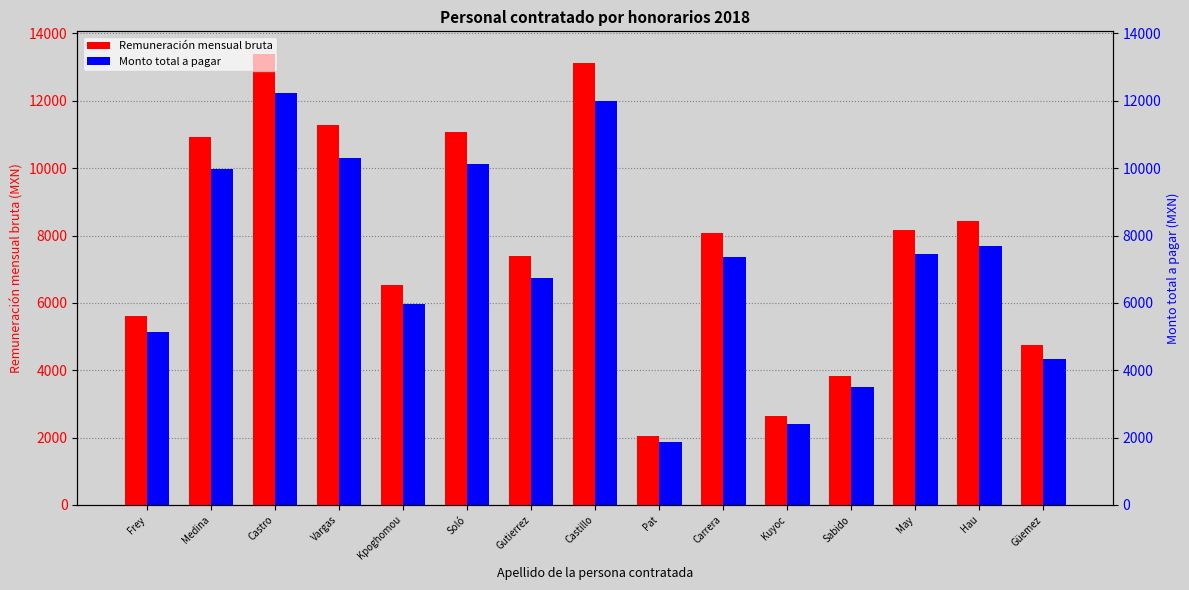

At which category is the sum across all series the highest?

Castro